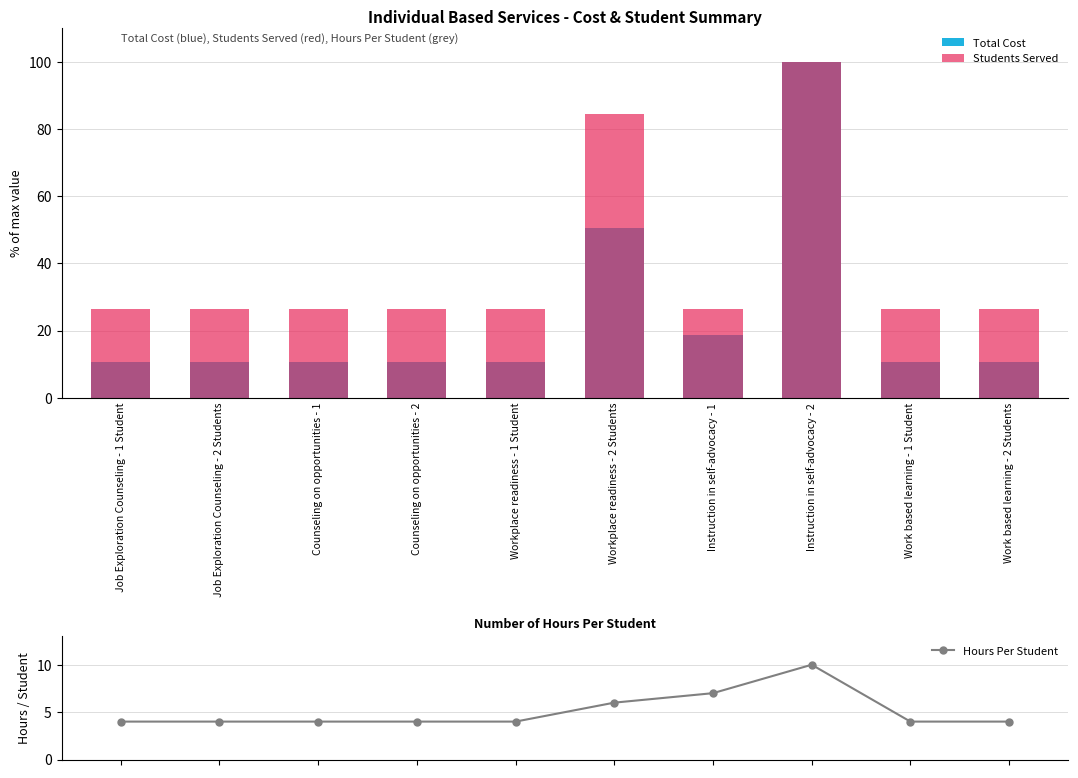

At which category is the sum across all series the highest?

Instruction in self-advocacy - 2